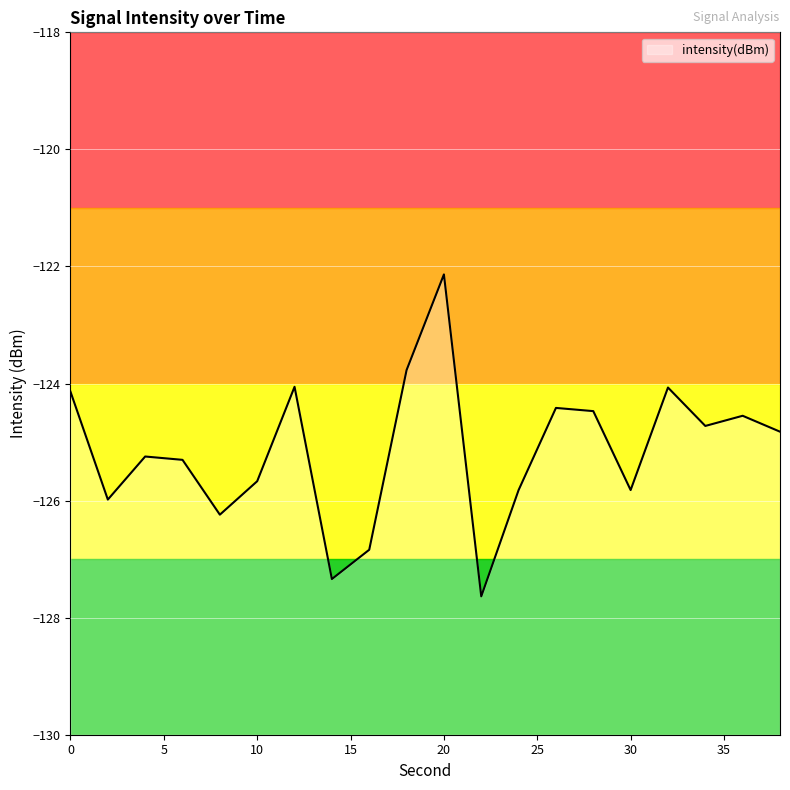

What is the greatest value displayed?

-122.1